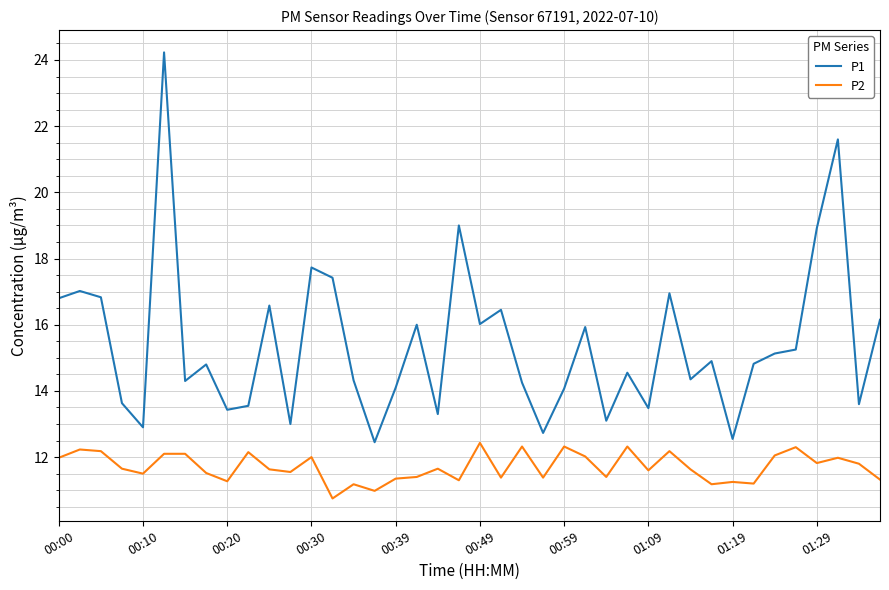

How many values in the P1 series exceed 14?

28